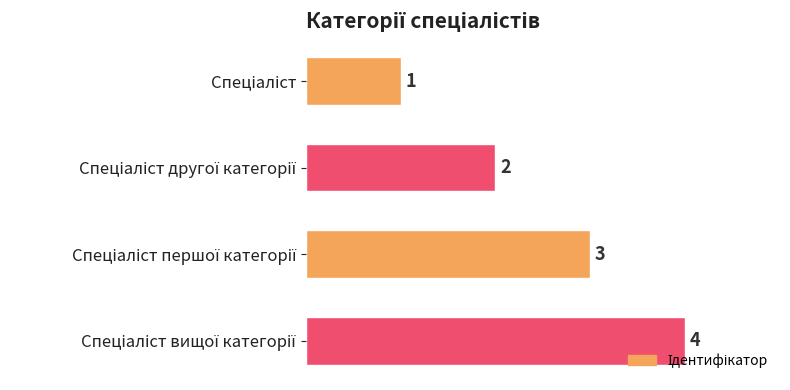

What is the value of the 2nd bar from the top?

2